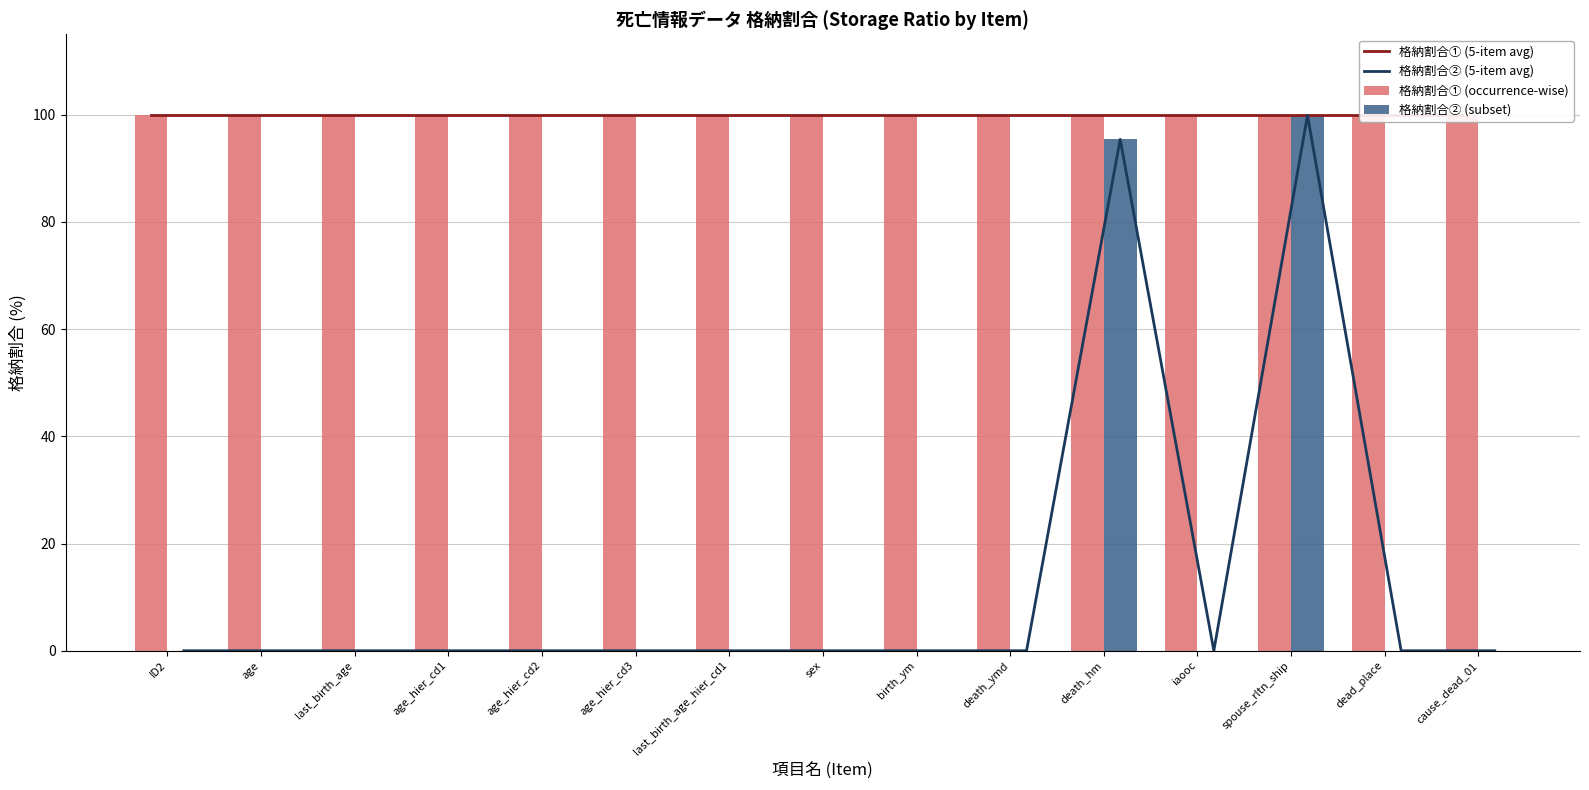

At which label is 格納割合② (5-item avg) closest to 49?

death_hm